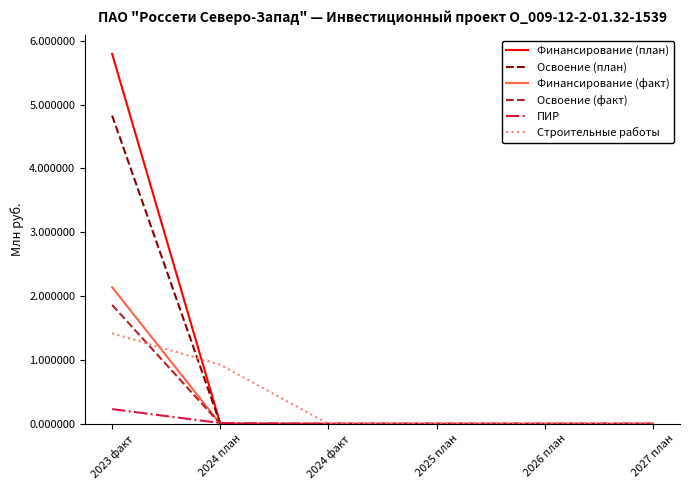

The Освоение (факт) series shows 3.1 at 2023 факт. True or false?

False